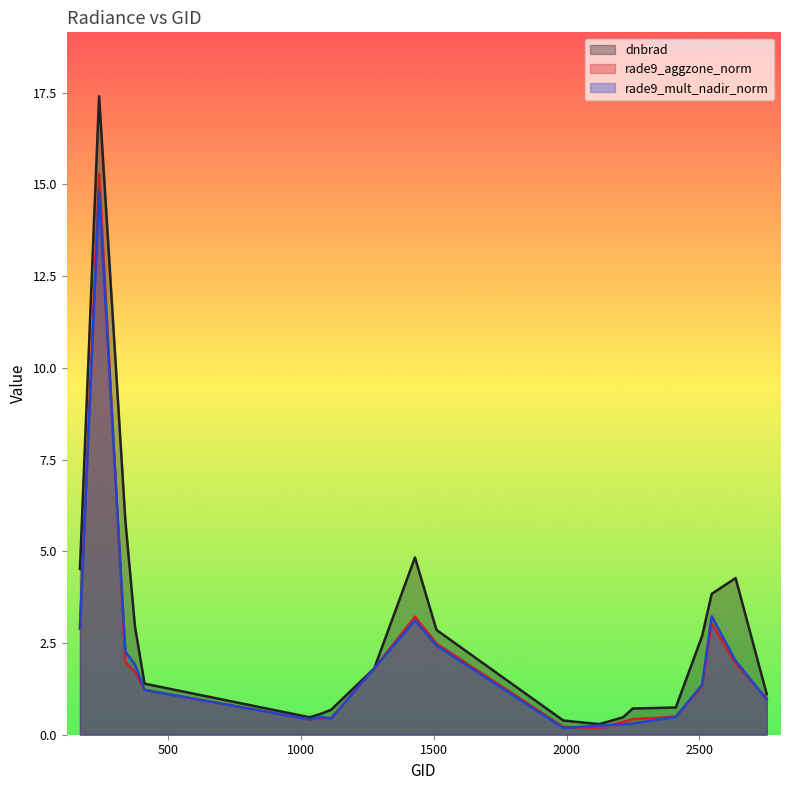

In rade9_mult_nadir_norm, how many points are higher than both neighbors (excluding endpoints)?

4